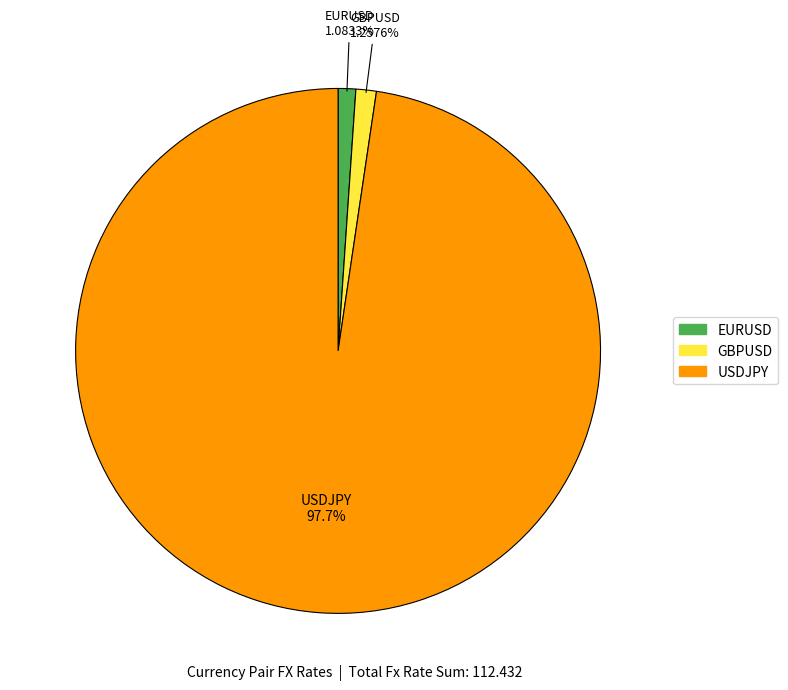

How many segments does this pie chart have?

3